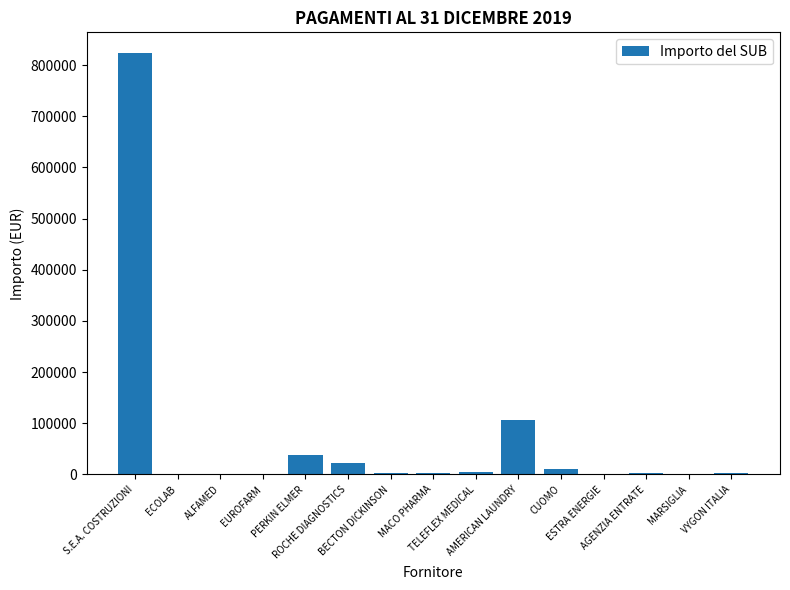

What is the greatest value displayed?

823043.5